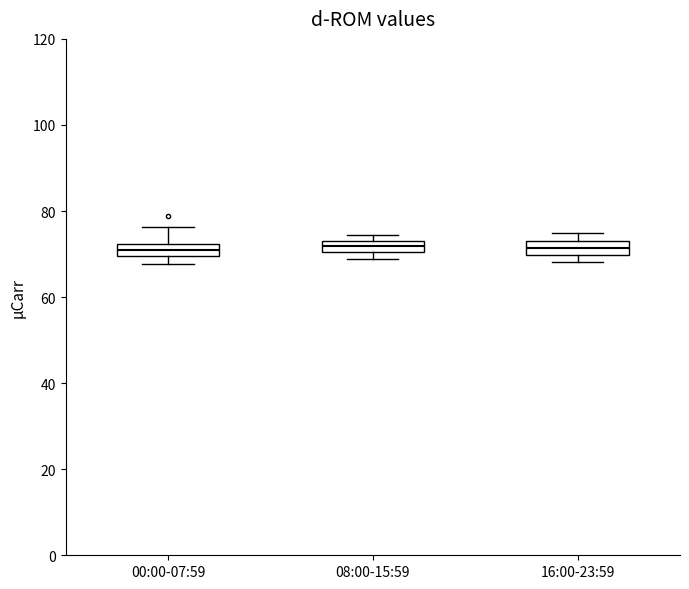

Where is the lower edge of the box for 00:00-07:59 on the y-axis? The values are not printed on the chart, so give them approximately, as read against the axis.

70